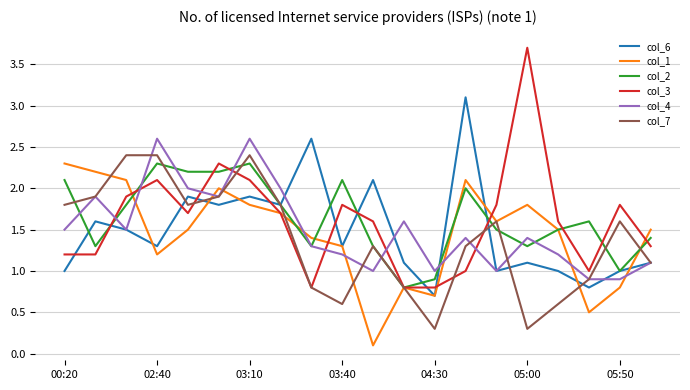

Which series ends up on top after the final intersection of col_1 and col_6?

col_1